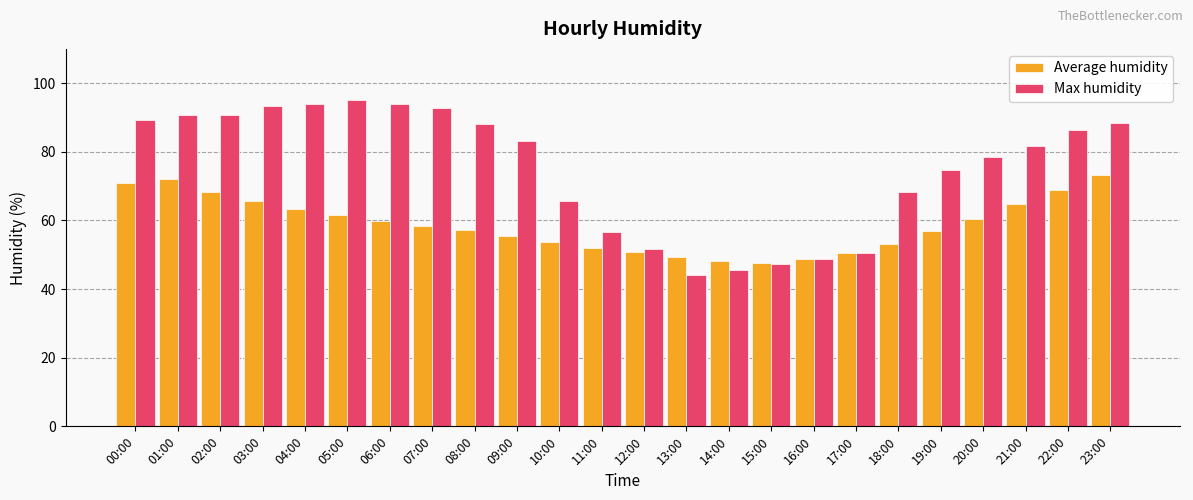

What is the maximum value for Average humidity?

73.2